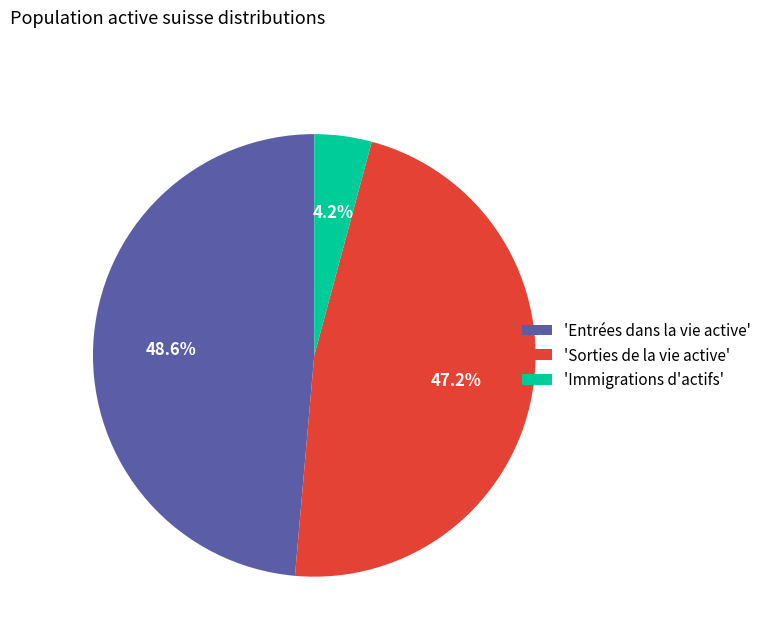

Combined, what portion of the pie is 'Immigrations d'actifs' and 'Sorties de la vie active'?

51.4%